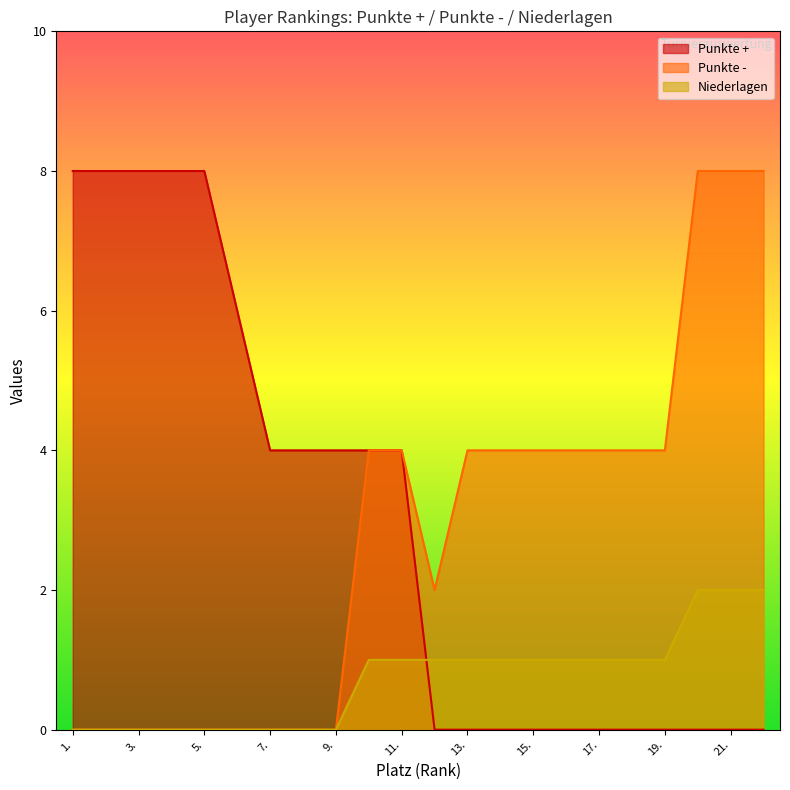

What are all the series names shown in the legend?

Punkte +, Punkte -, Niederlagen